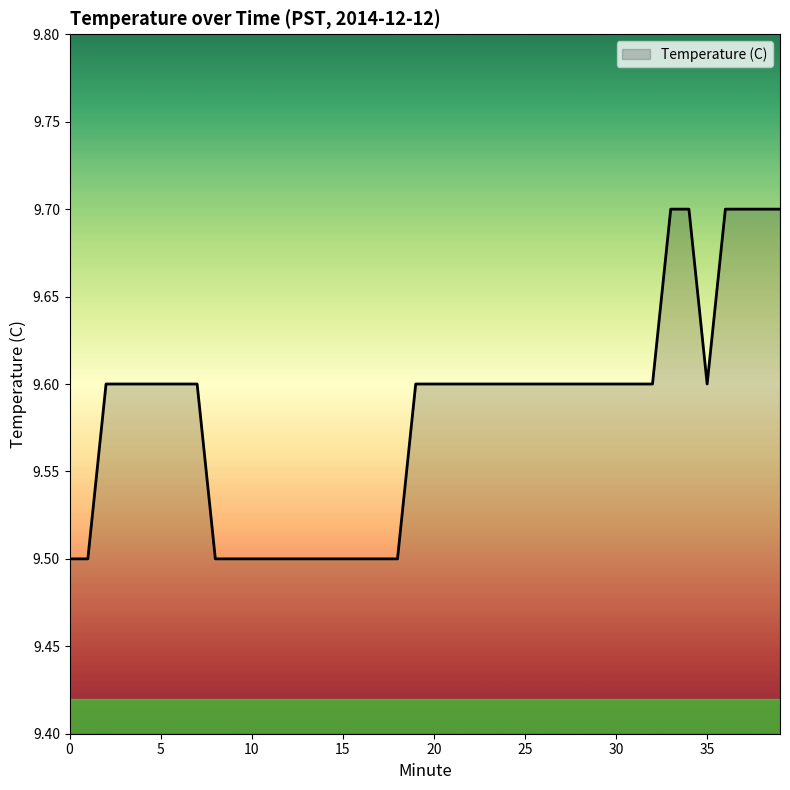

What is the maximum value shown in the chart?

9.7